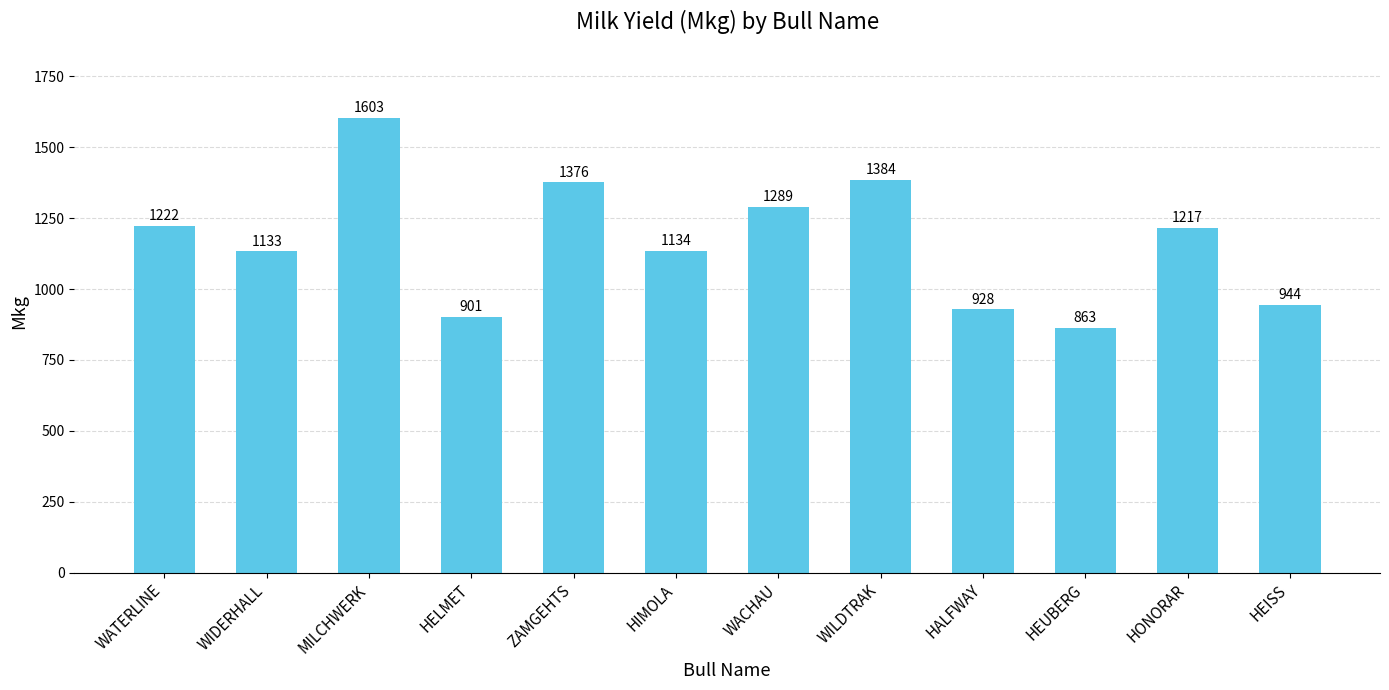

Approximately how many times larger is the value at HELMET compared to WILDTRAK?

0.7